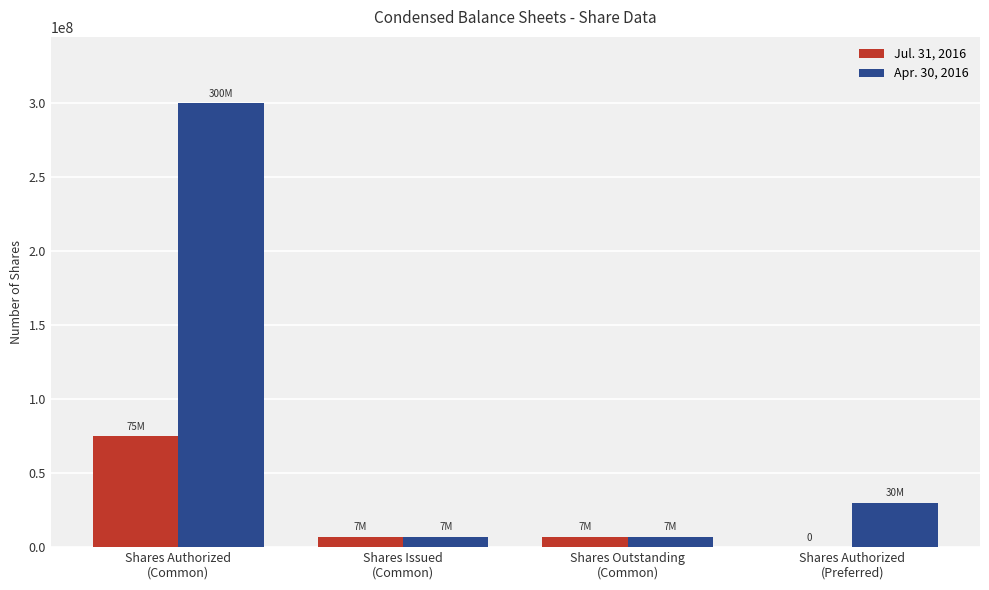

Which series has the largest total across all categories?

Apr. 30, 2016